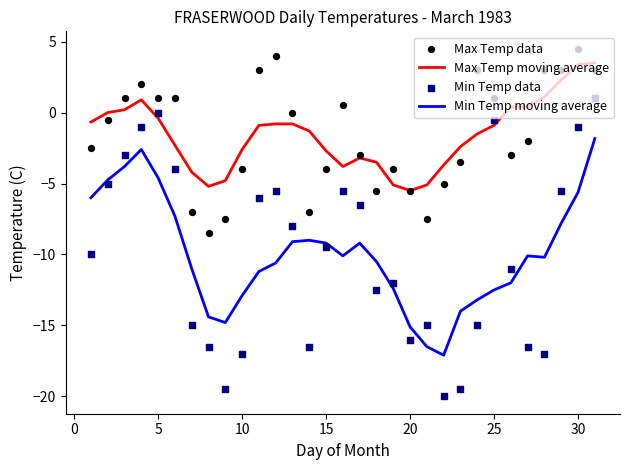

At how many categories does at least one series exceed -11?

31